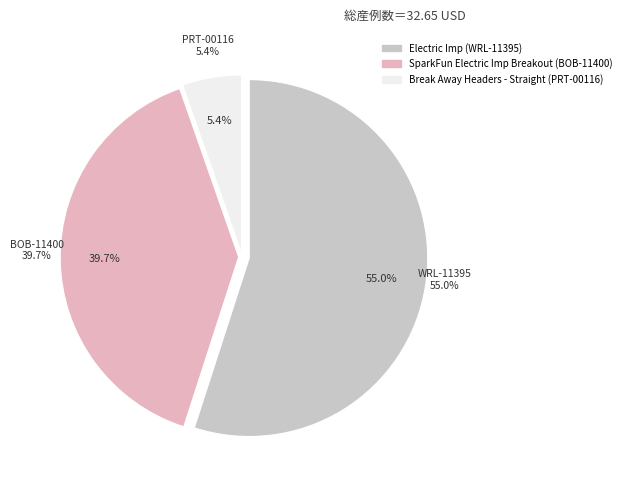

Is there any slice that represents more than half of the pie?

Yes